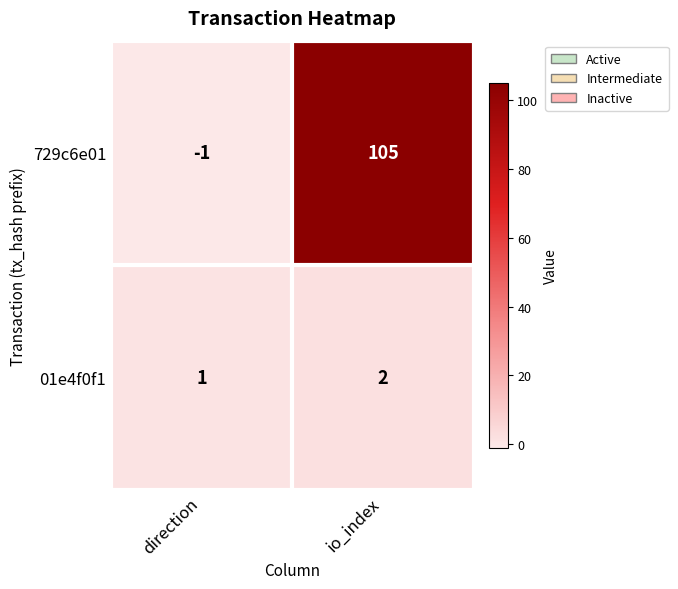

Reading left to right, extract all data points from this chart.

729c6e01: direction=-1	io_index=105
01e4f0f1: direction=1	io_index=2